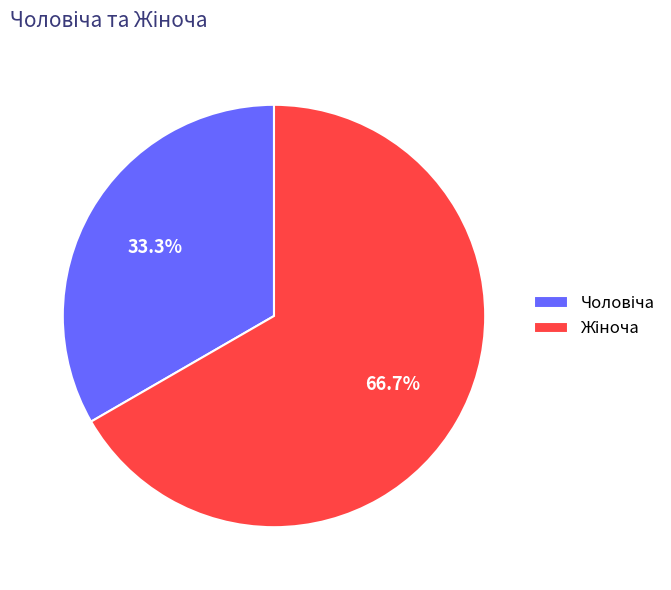

To the nearest percent, what is the average slice percentage?

50%